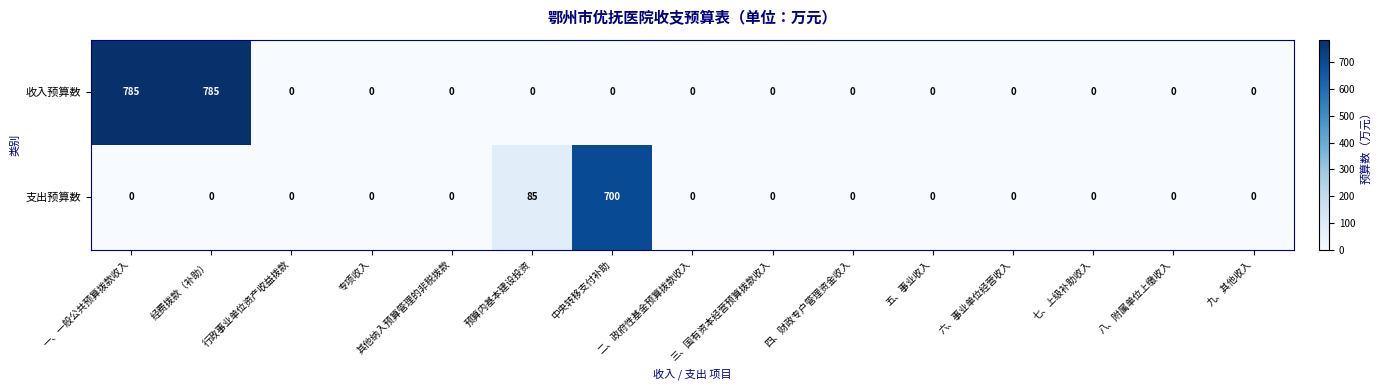

Between 中央转移支付补助 and 九、其他收入, which series saw the biggest shift?

支出预算数